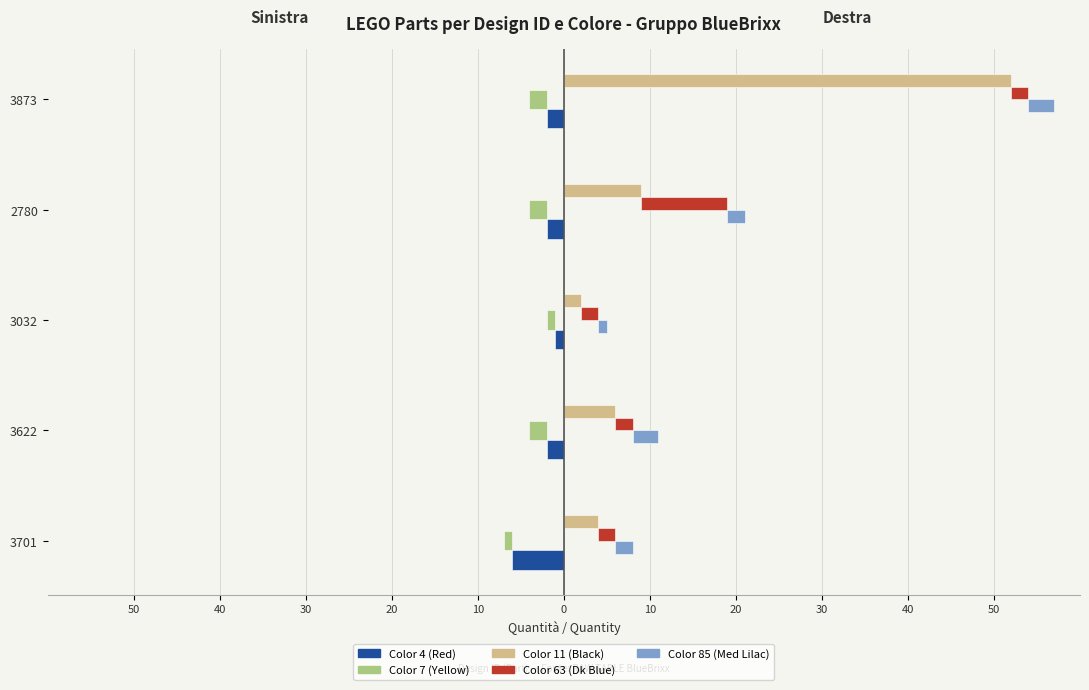

How many values in the Color 7 (Yellow) series exceed -2?

2